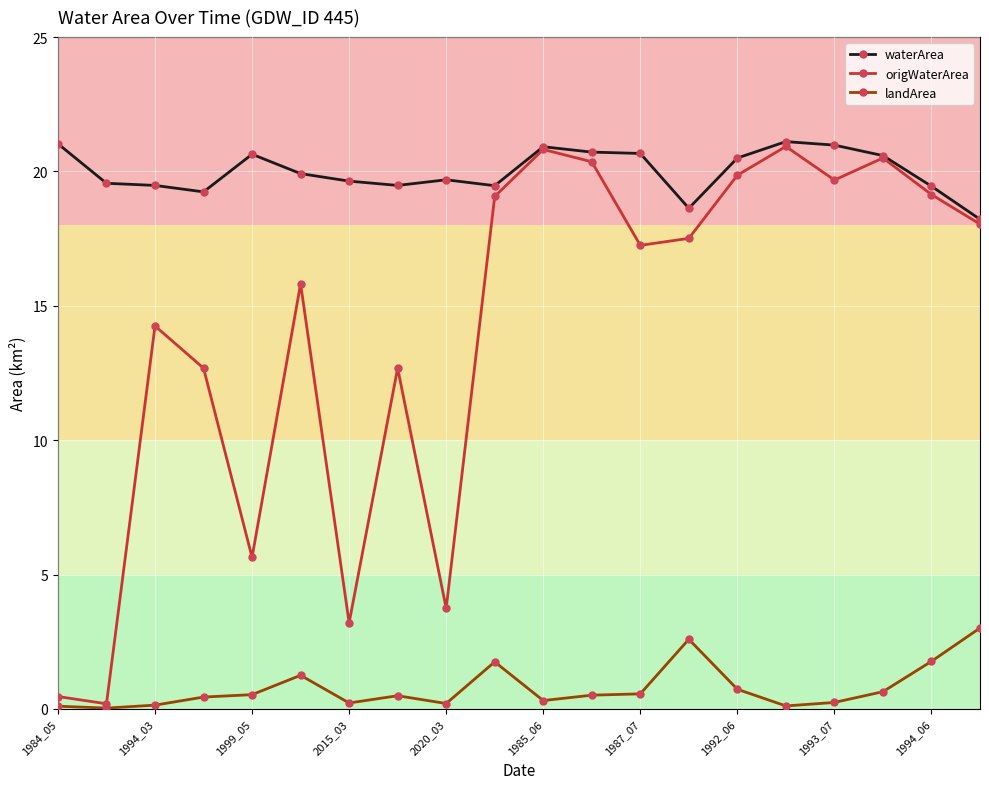

What is the value of the waterArea point at the 10th from the left?

19.5